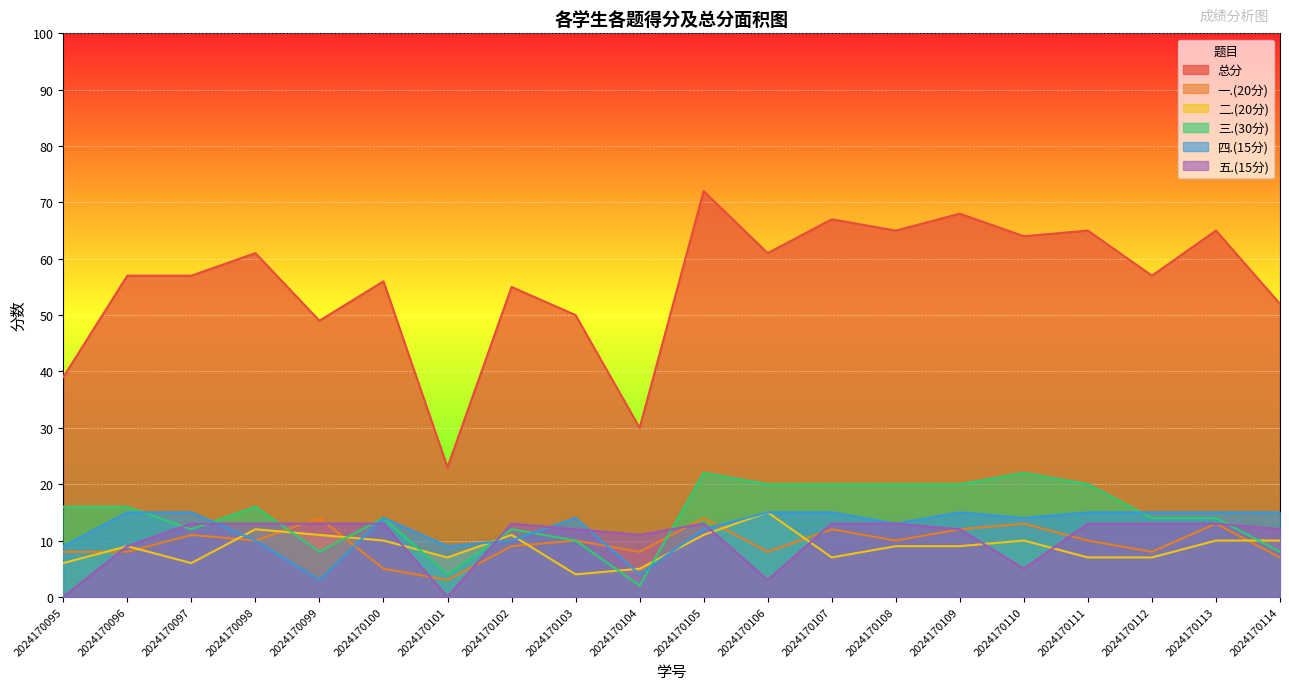

What is the maximum value for 总分?

72